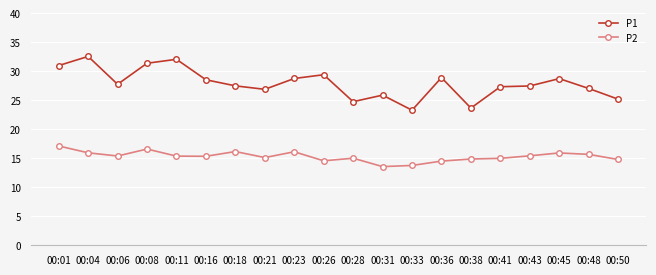

At which label does P1 first exceed 27?

00:01